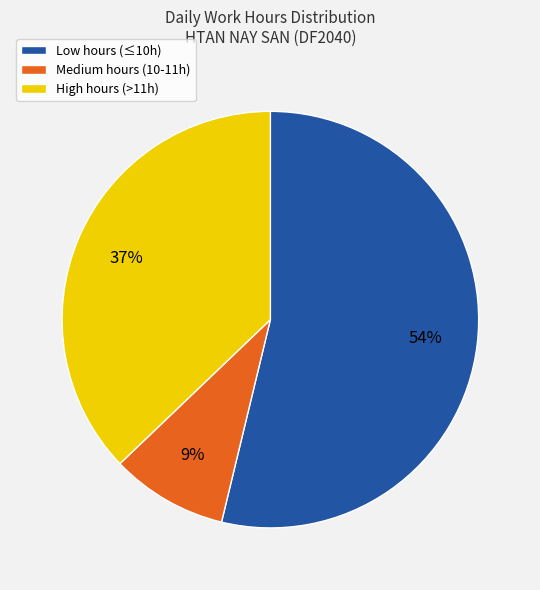

How many segments does this pie chart have?

3